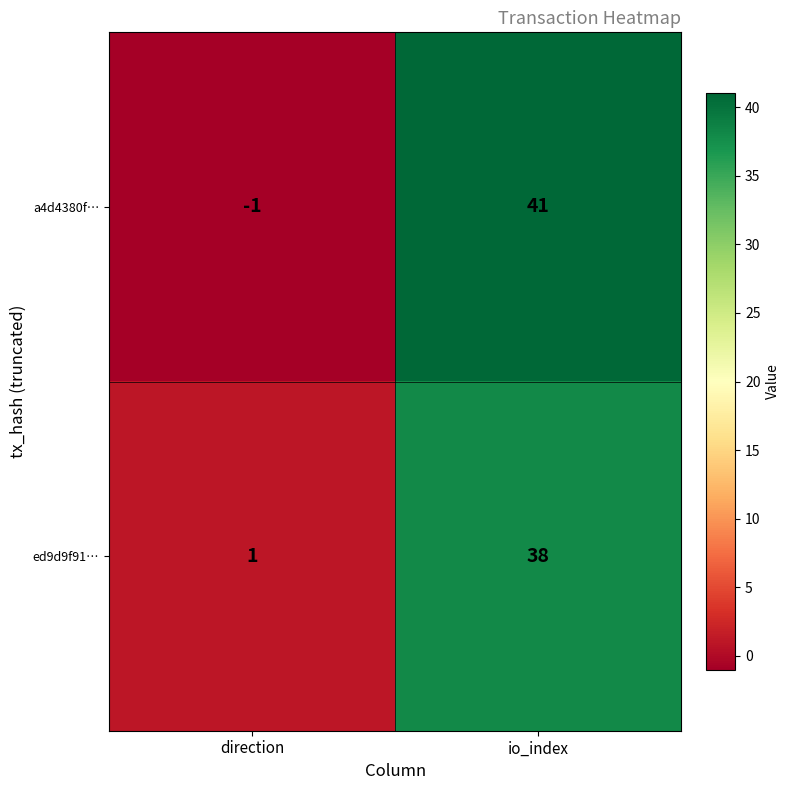

What is the greatest value displayed?

41